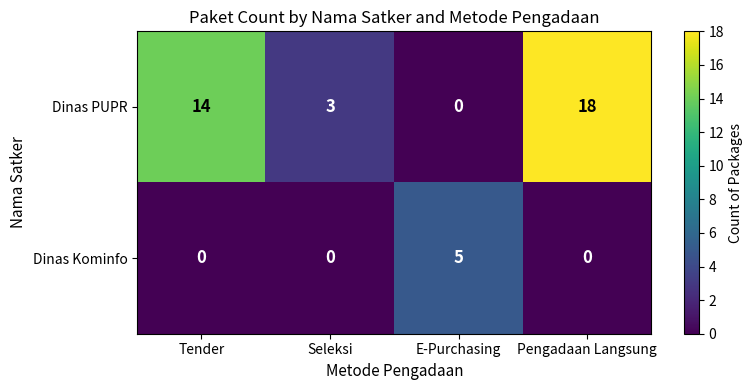

Is it true that Dinas Kominfo equals -3 at Tender?

False